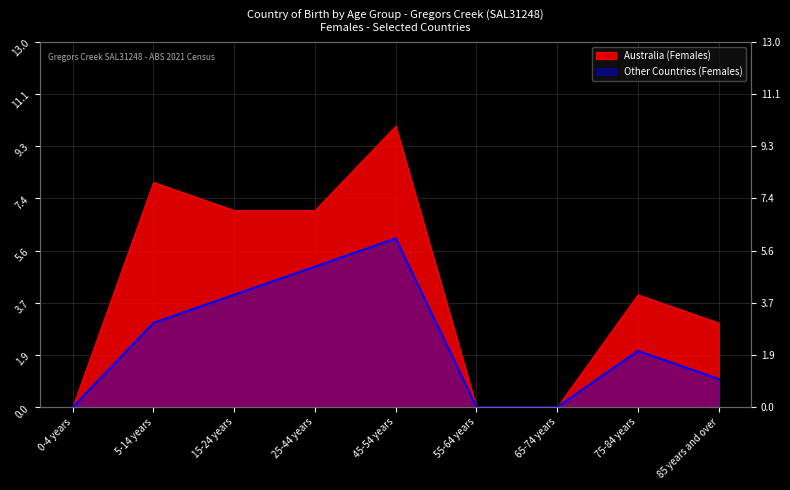

Which has a higher value, 85 years and over or 55-64 years?

85 years and over